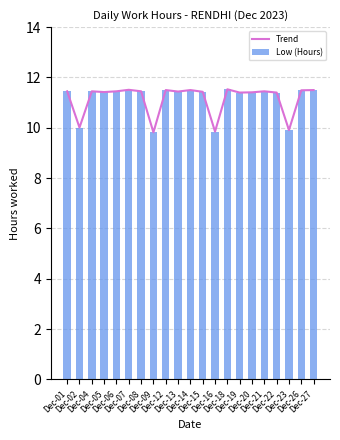

How many Trend values are between 11 and 12?

17